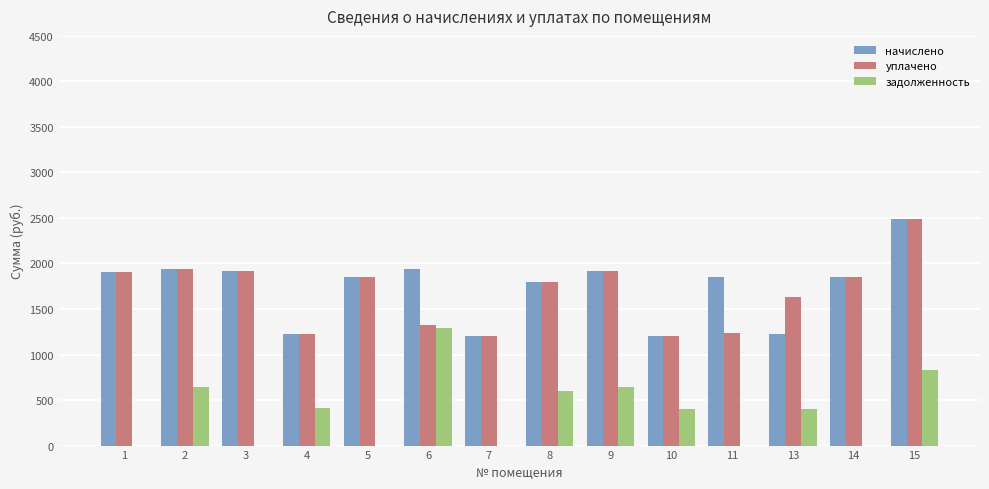

What is the sum of all начислено values?

24293.7